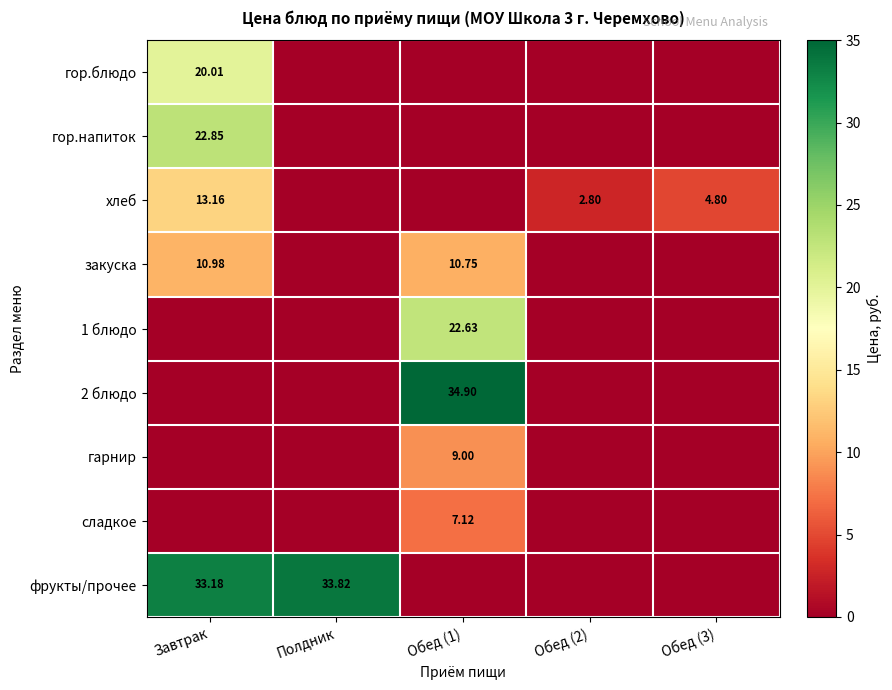

Which series changed the most between Обед (2) and Обед (3)?

хлеб